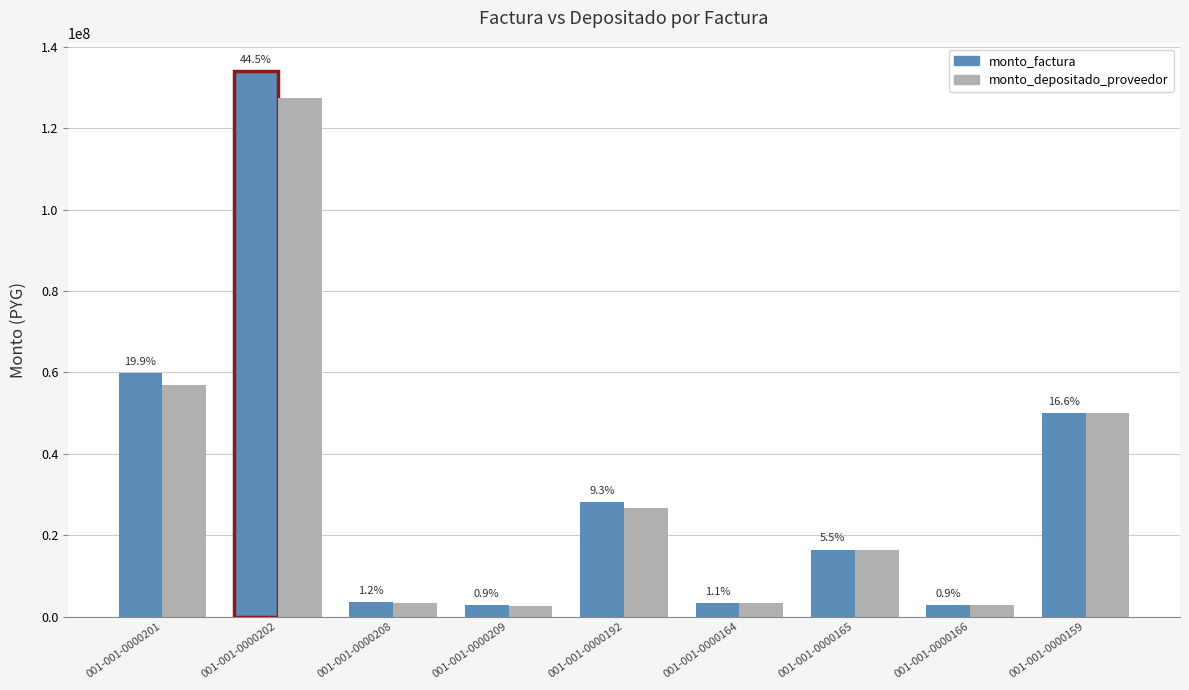

What are all the series names shown in the legend?

monto_factura, monto_depositado_proveedor